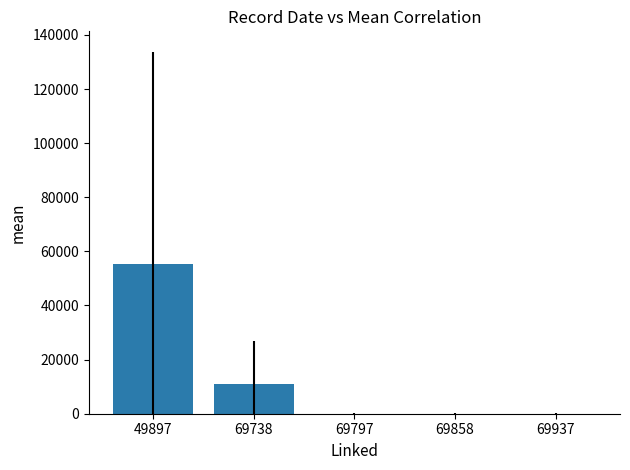

Where is the data nearest to the value 27695?

69738